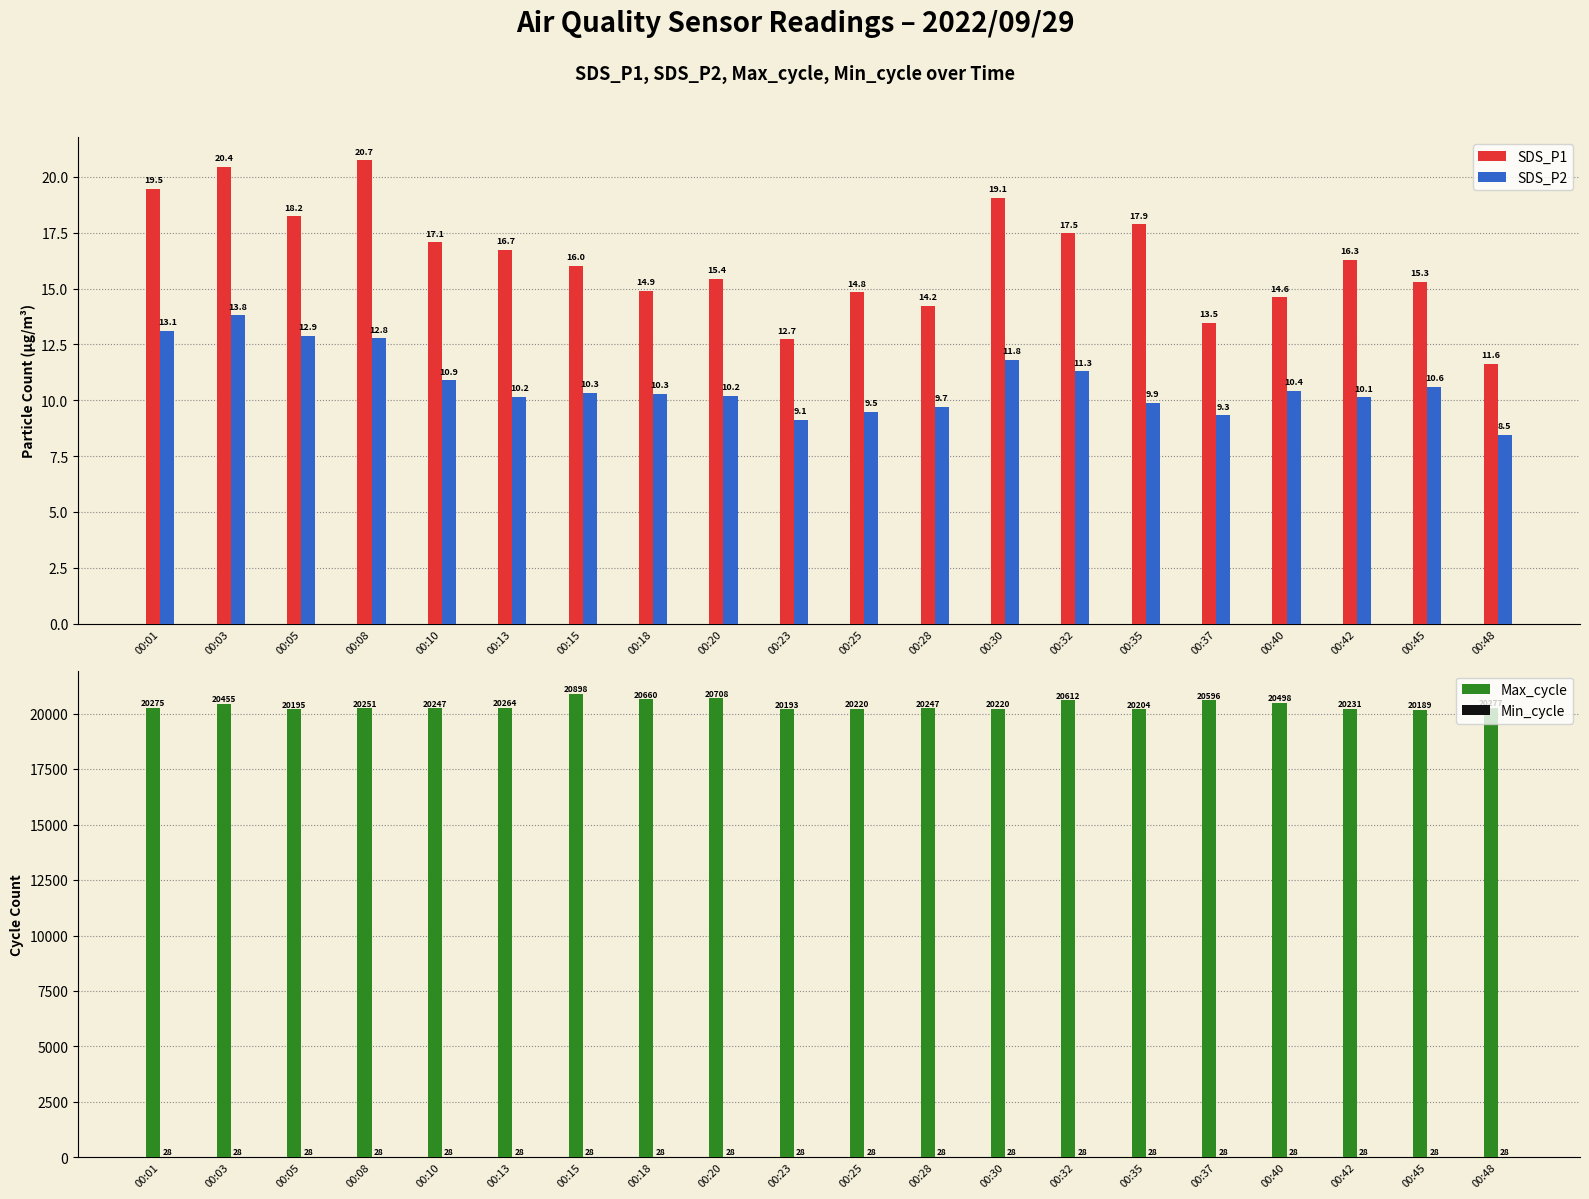

What is the sum of all SDS_P1 values?

326.5